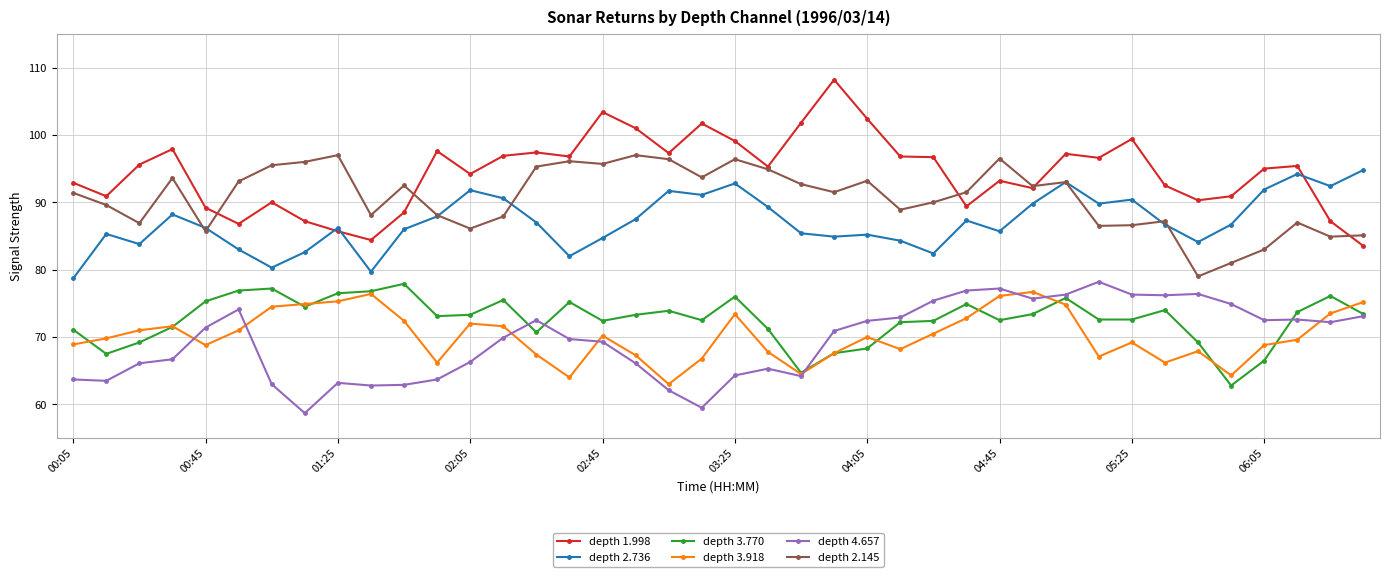

What is the average value of the depth 4.657 series?

69.5